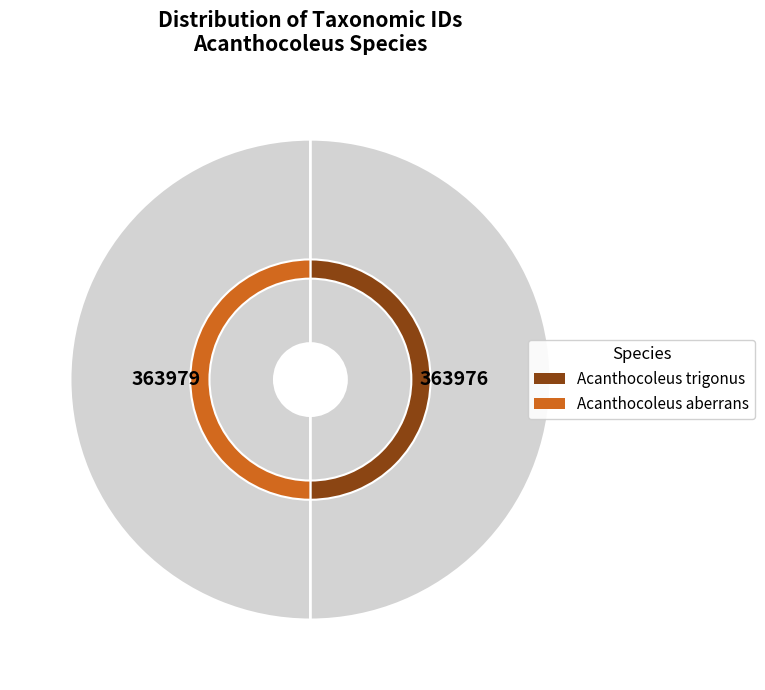

The Acanthocoleus aberrans slice represents 50% of the pie. True or false?

True